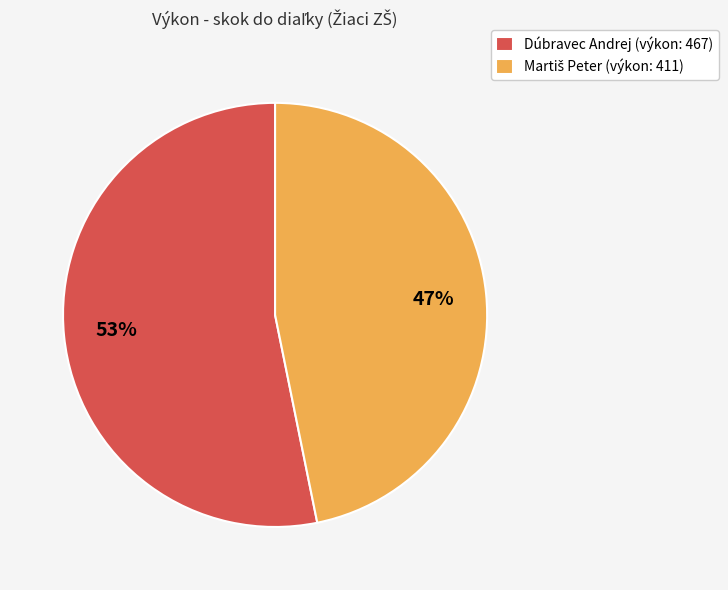

True or false: Dúbravec Andrej accounts for 53% of the total.

True